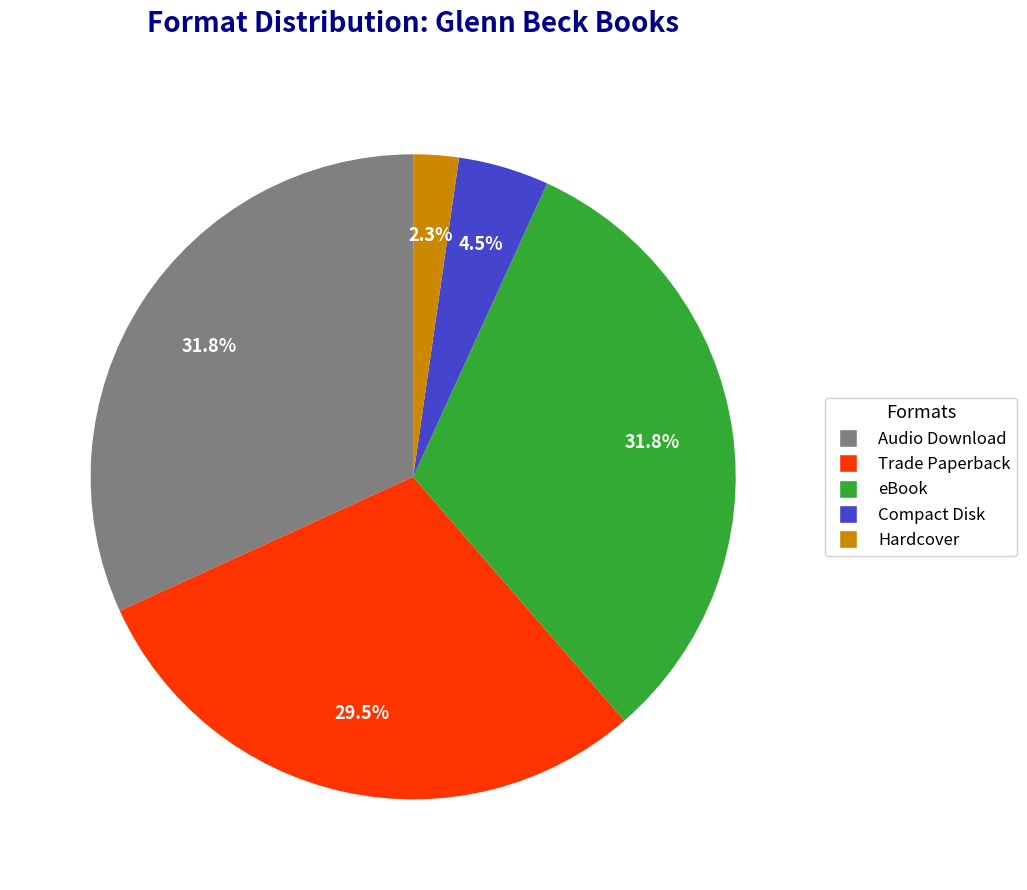

How many segments does this pie chart have?

5